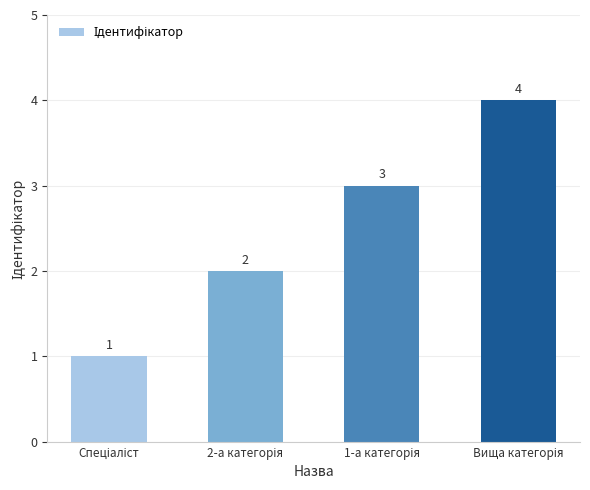

What is the greatest value displayed?

4